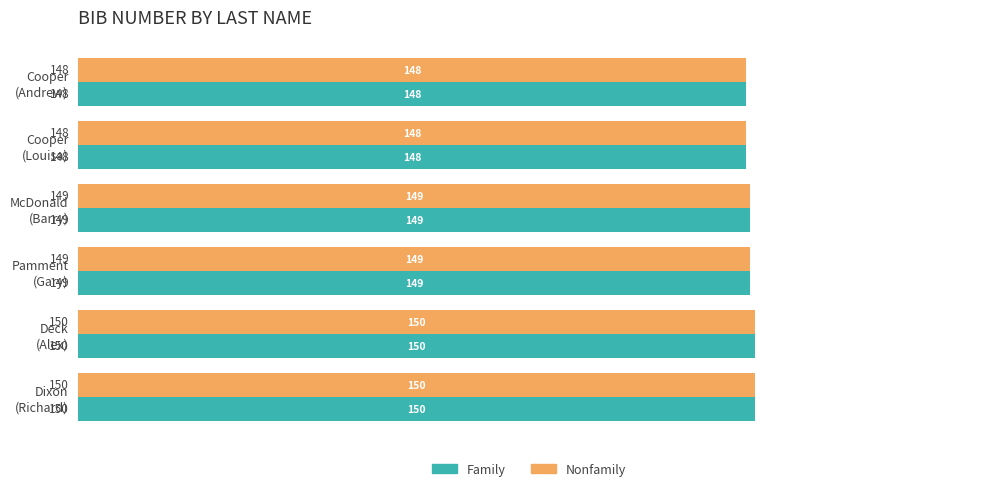

What is the maximum value for Nonfamily?

150